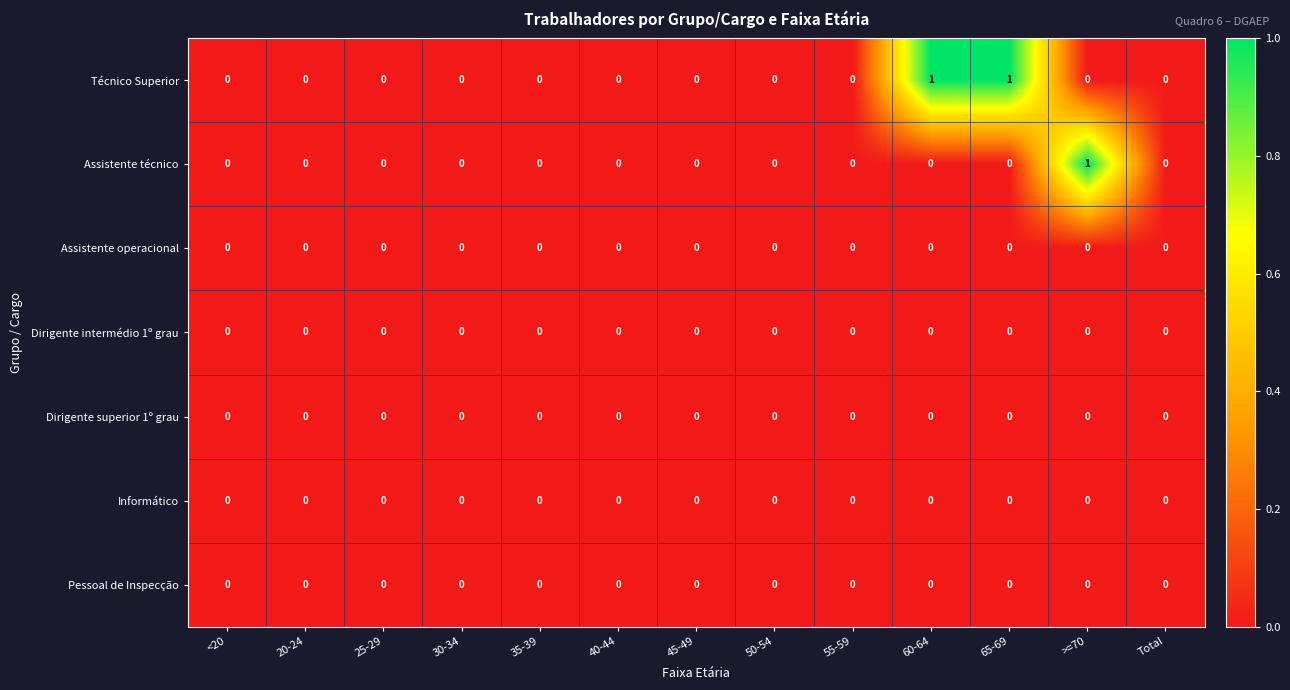

The Assistente técnico series shows 0 at 60-64. True or false?

True